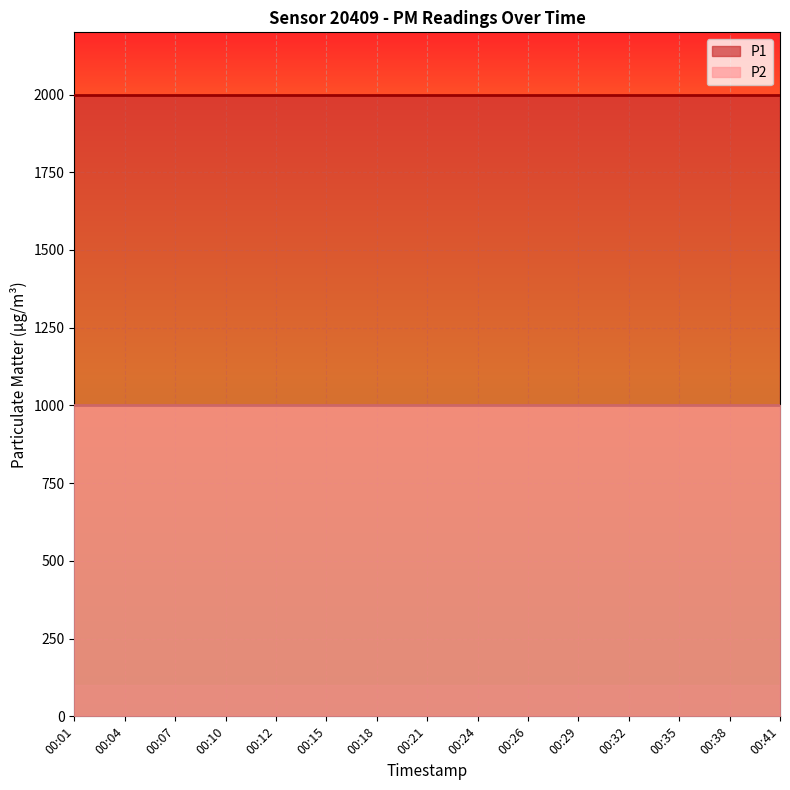

Is the value of P1 at 00:41 greater than the value of P2 at 00:18?

Yes